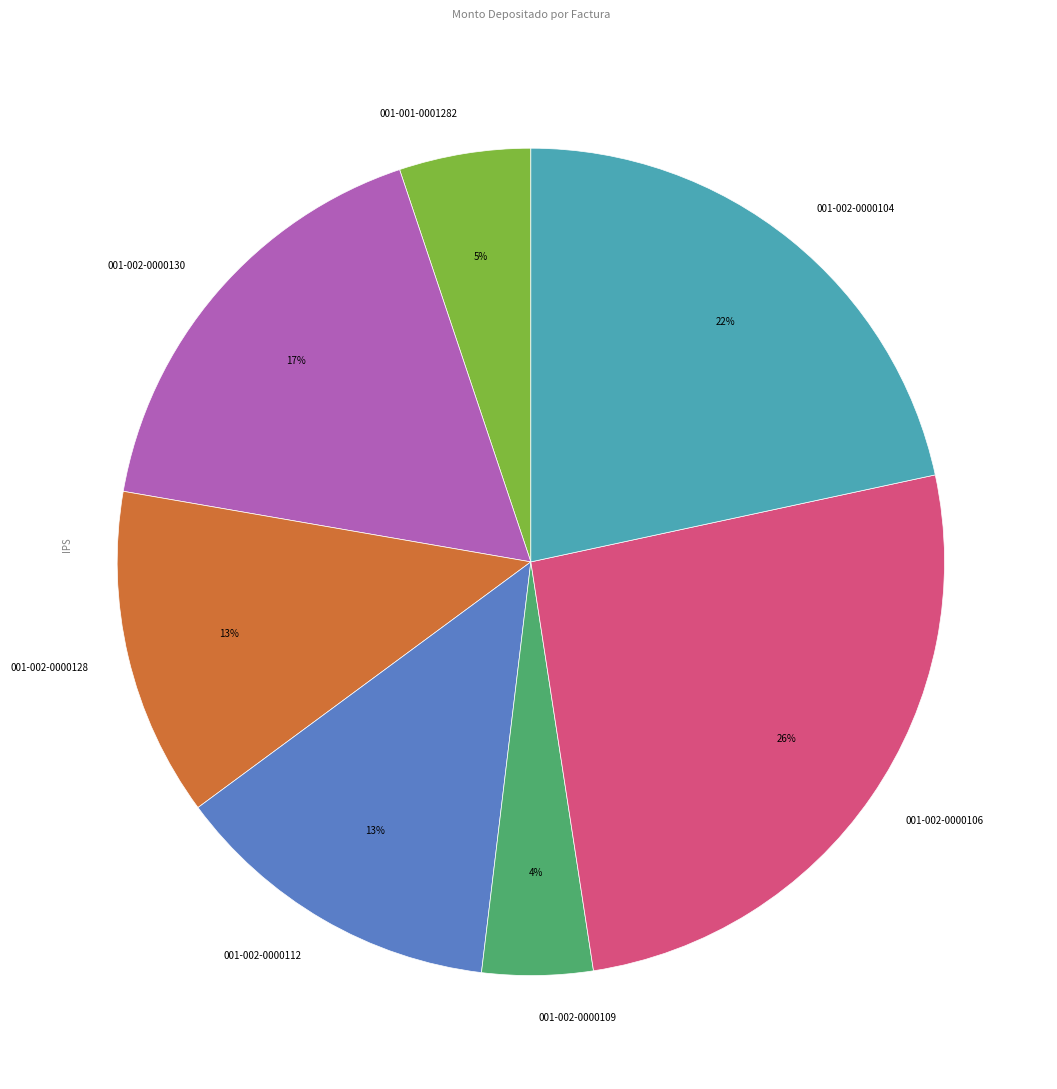

How many segments does this pie chart have?

7